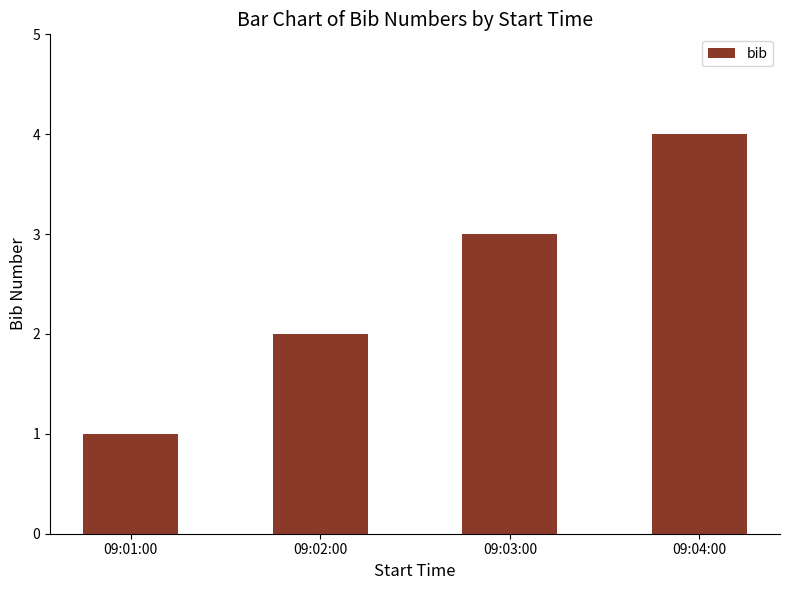

What is the label of the 2nd bar from the left?

09:02:00